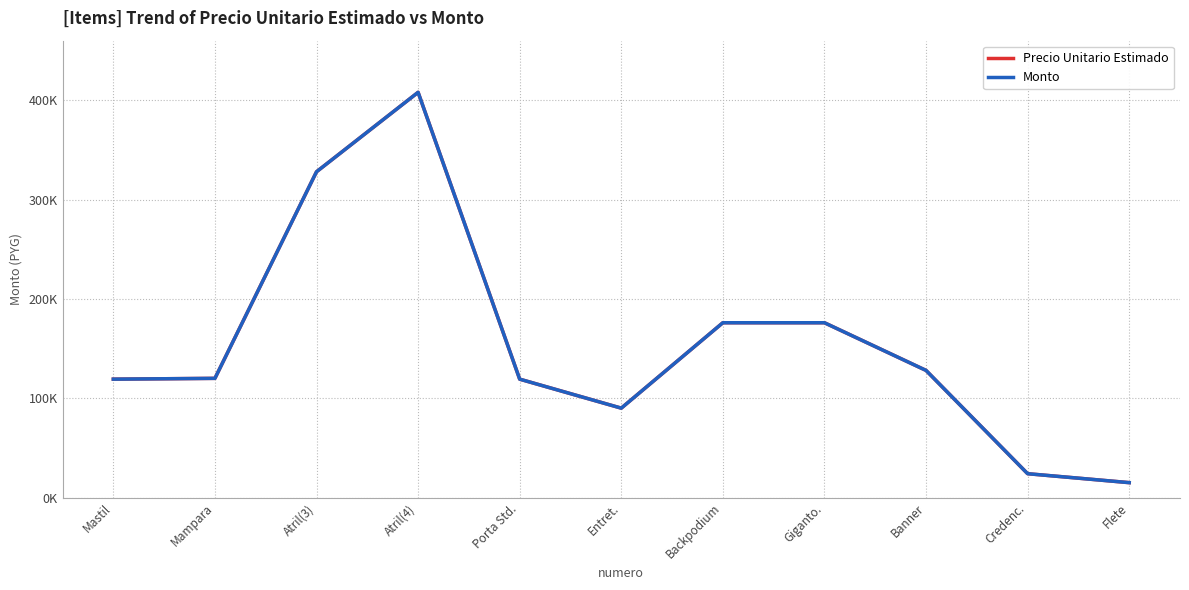

At which label is Monto closest to 211500?

Backpodium